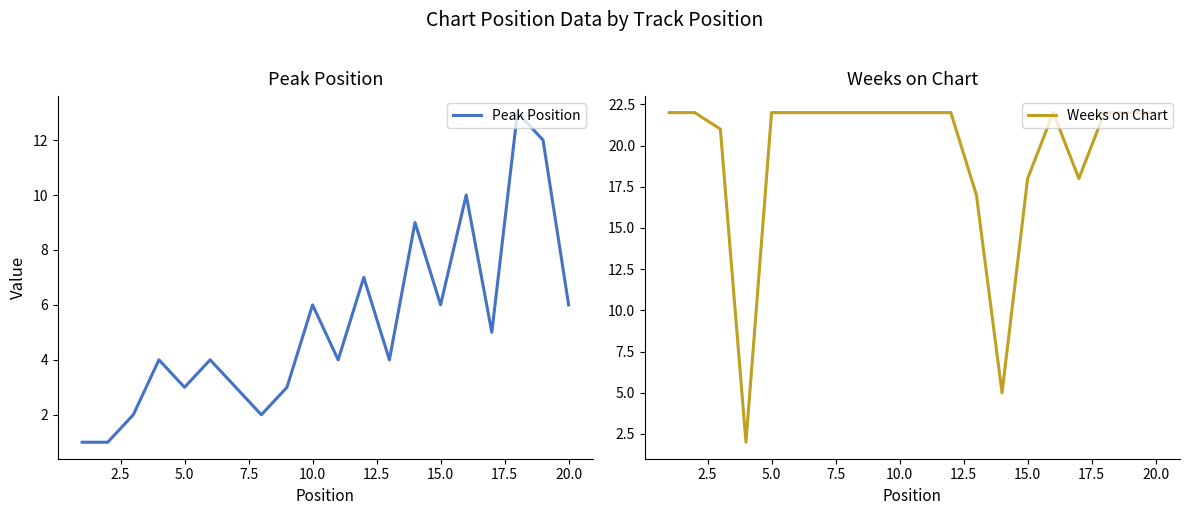

What is the value of the Peak Position point at the 19th from the left?

12